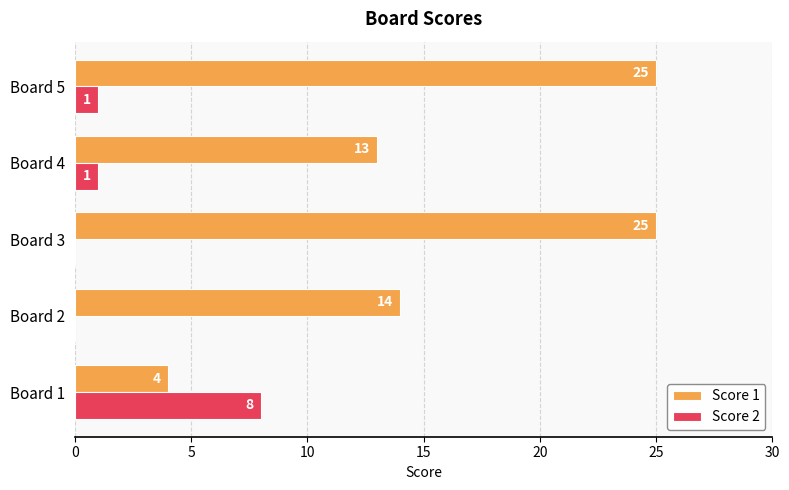

At which category is the sum across all series the highest?

Board 5